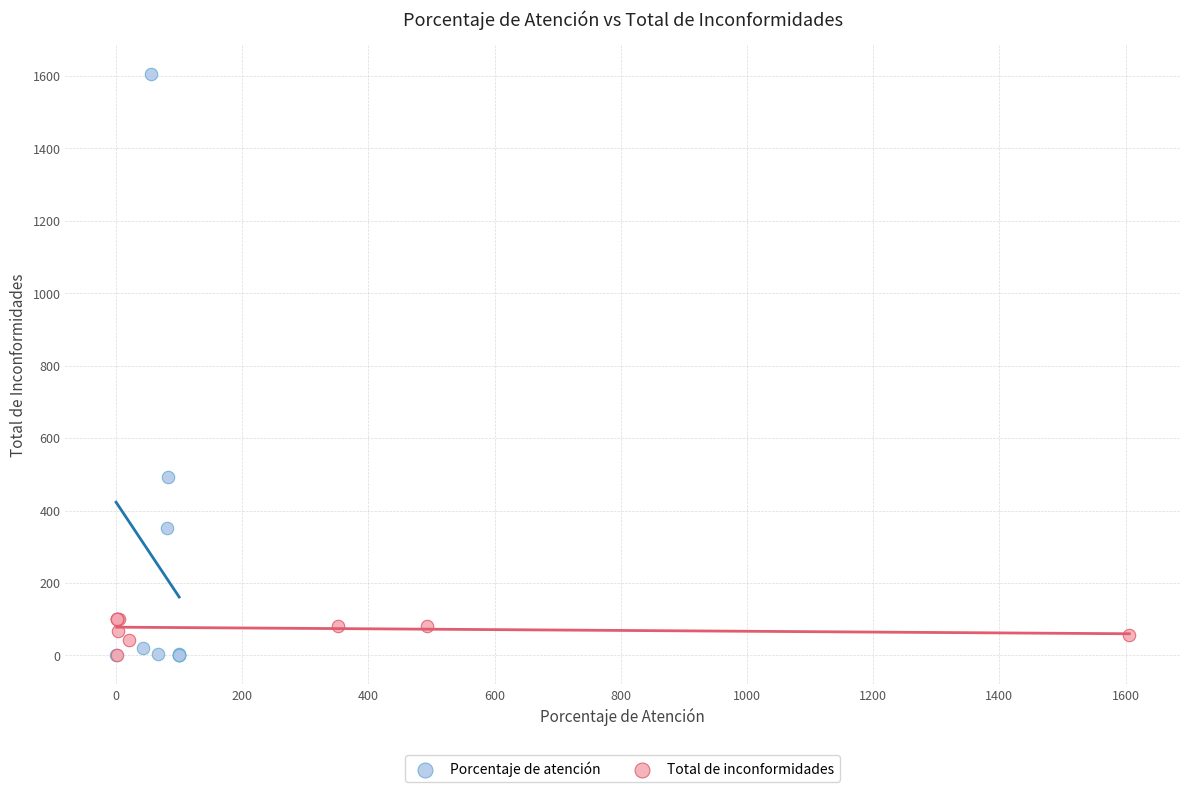

Which series reaches the maximum Y coordinate?

Porcentaje de atención